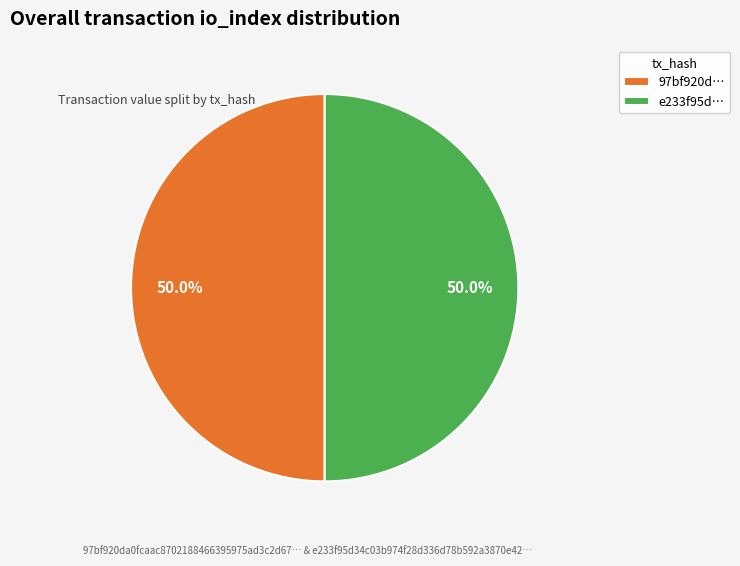

Approximately how many times larger is the value at e233f95d… compared to 97bf920d…?

1.0